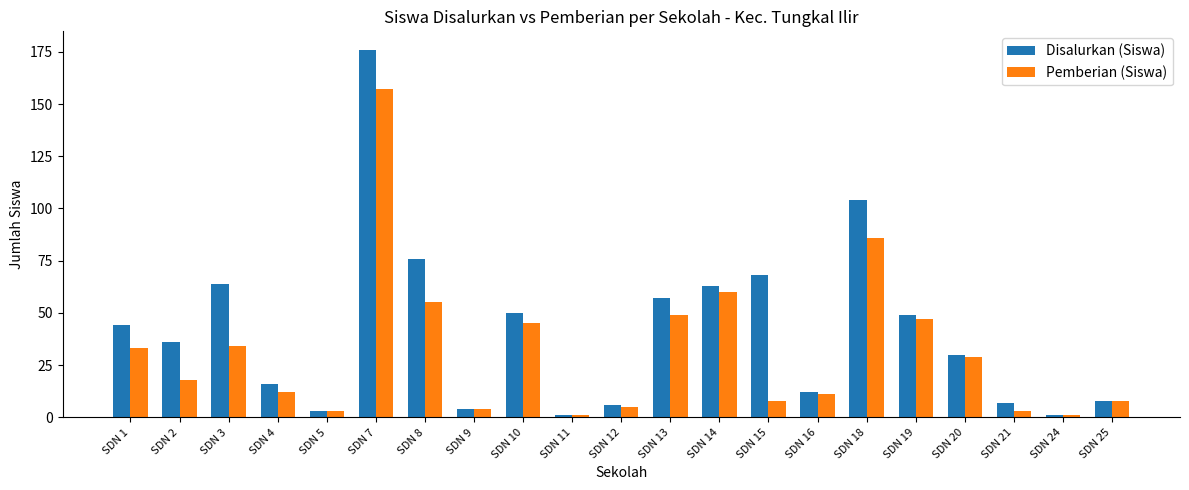

Read the Pemberian (Siswa) value at SDN 14, to the nearest 50.

50